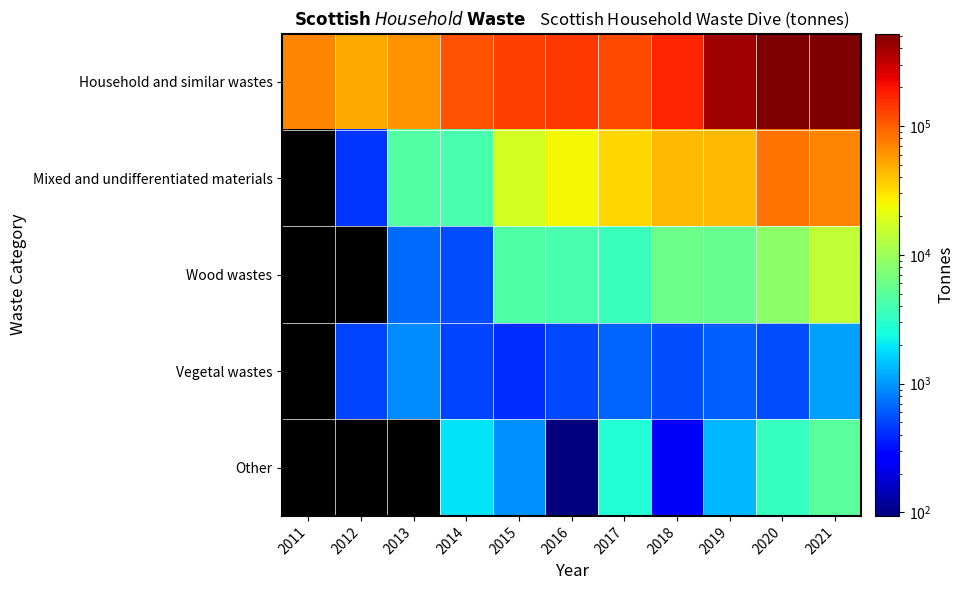

Count the number of categories in the chart.

11